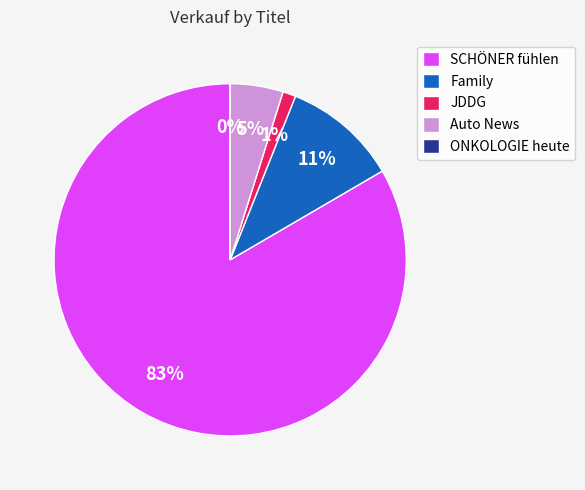

Which slice is the largest?

SCHÖNER fühlen